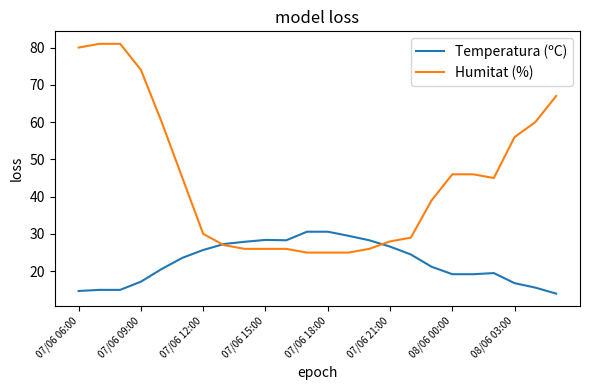

Does the chart have visible grid lines?

No